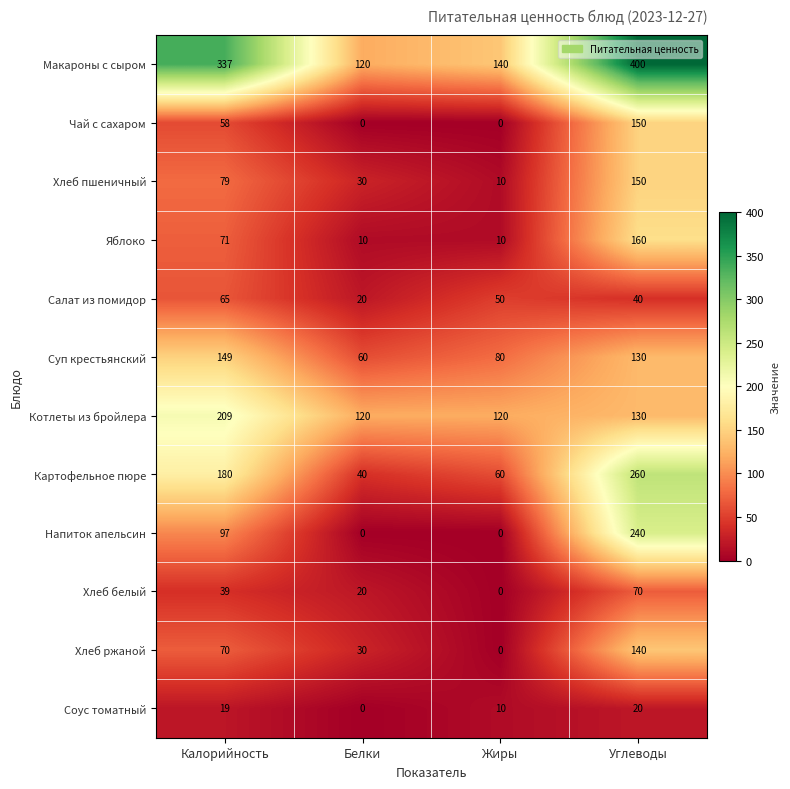

Rank the categories by Картофельное пюре value from lowest to highest.

Белки, Жиры, Калорийность, Углеводы